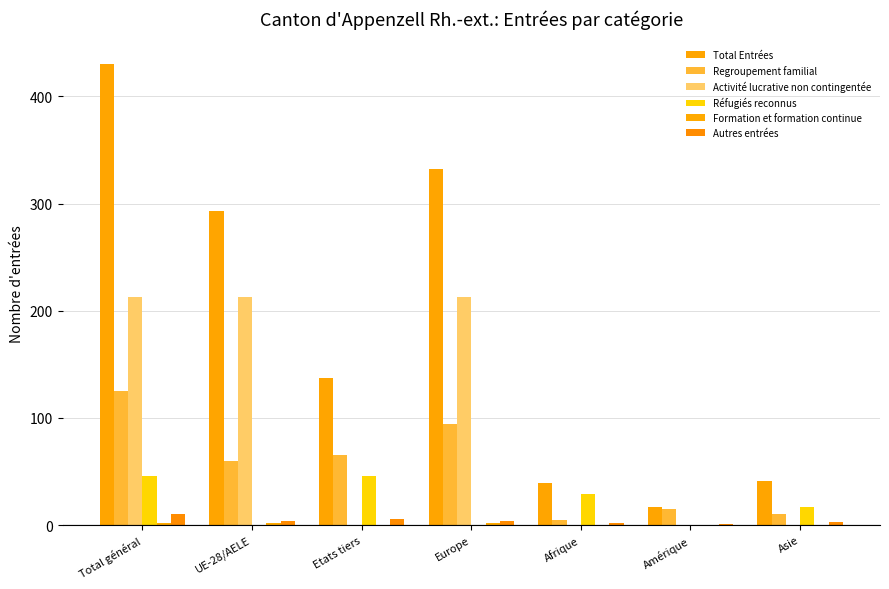

Between UE-28/AELE and Amérique, which is larger?

UE-28/AELE